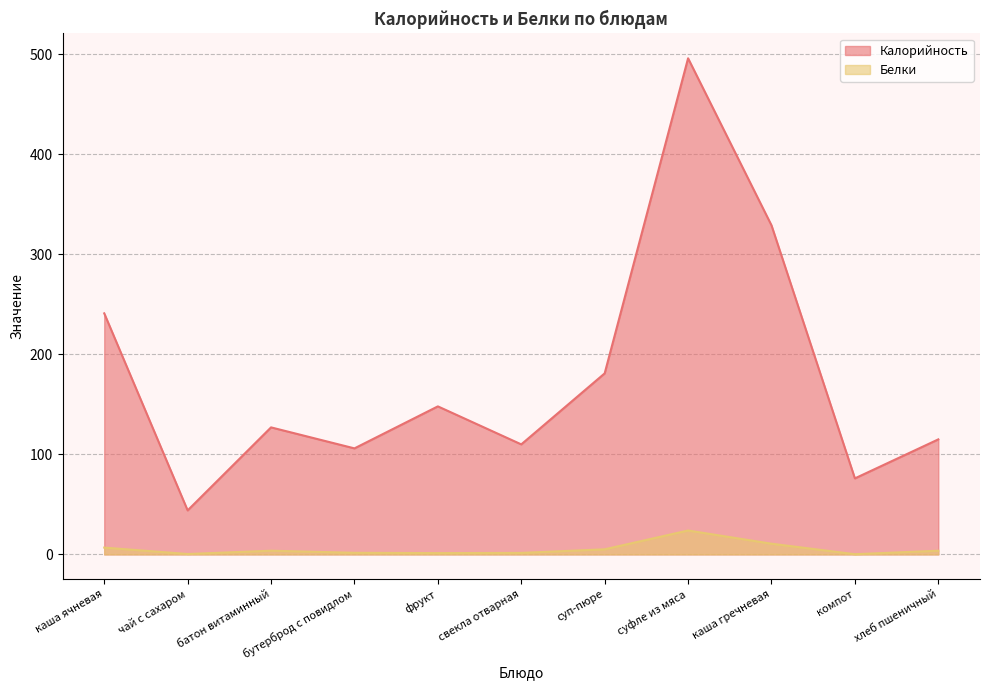

How many lines are shown in the chart?

2